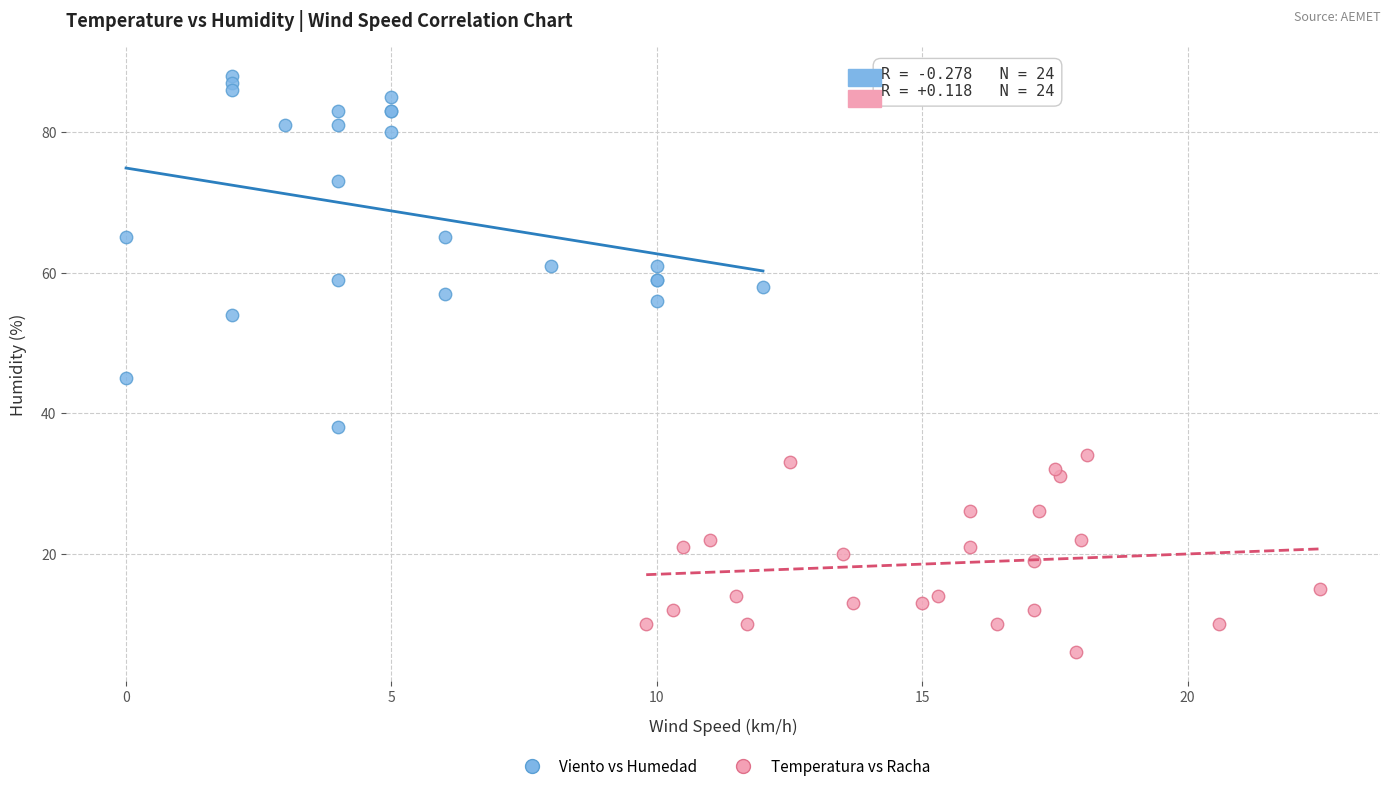

What are all the series names shown in the legend?

Viento vs Humedad, Temperatura vs Racha